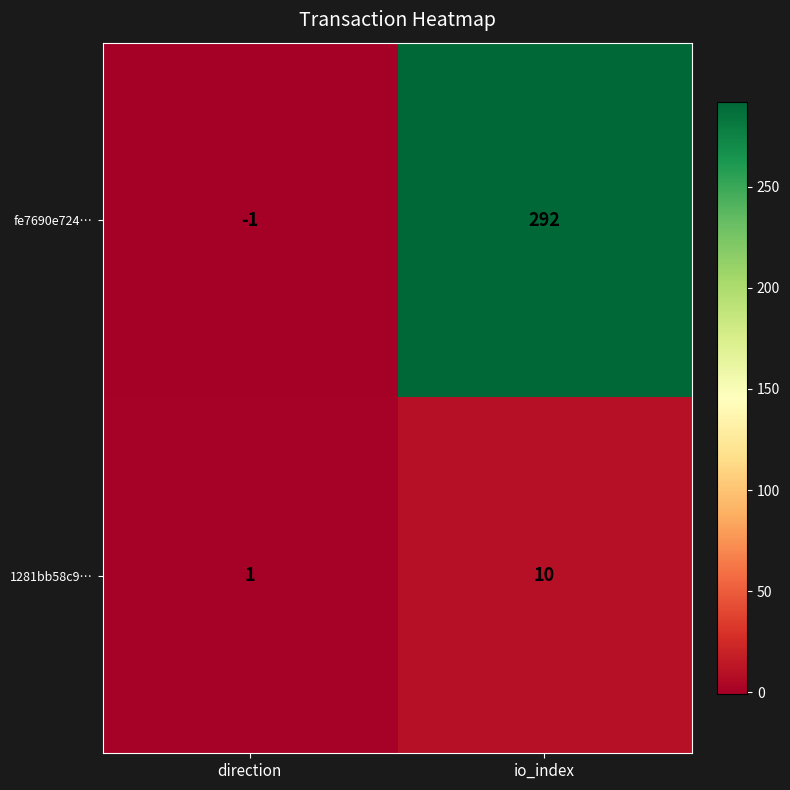

The 1281bb58c9… series shows 1 at direction. True or false?

True